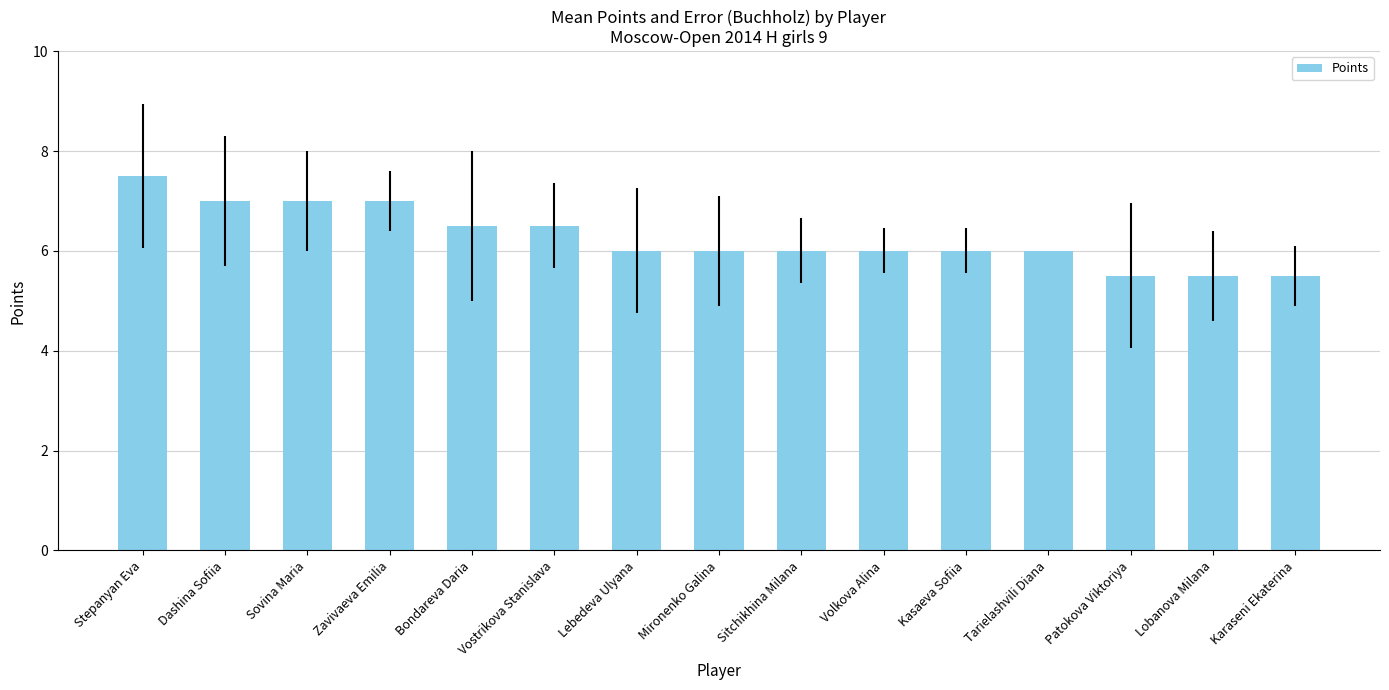

Approximately how many times larger is the value at Sovina Maria compared to Karaseni Ekaterina?

1.3